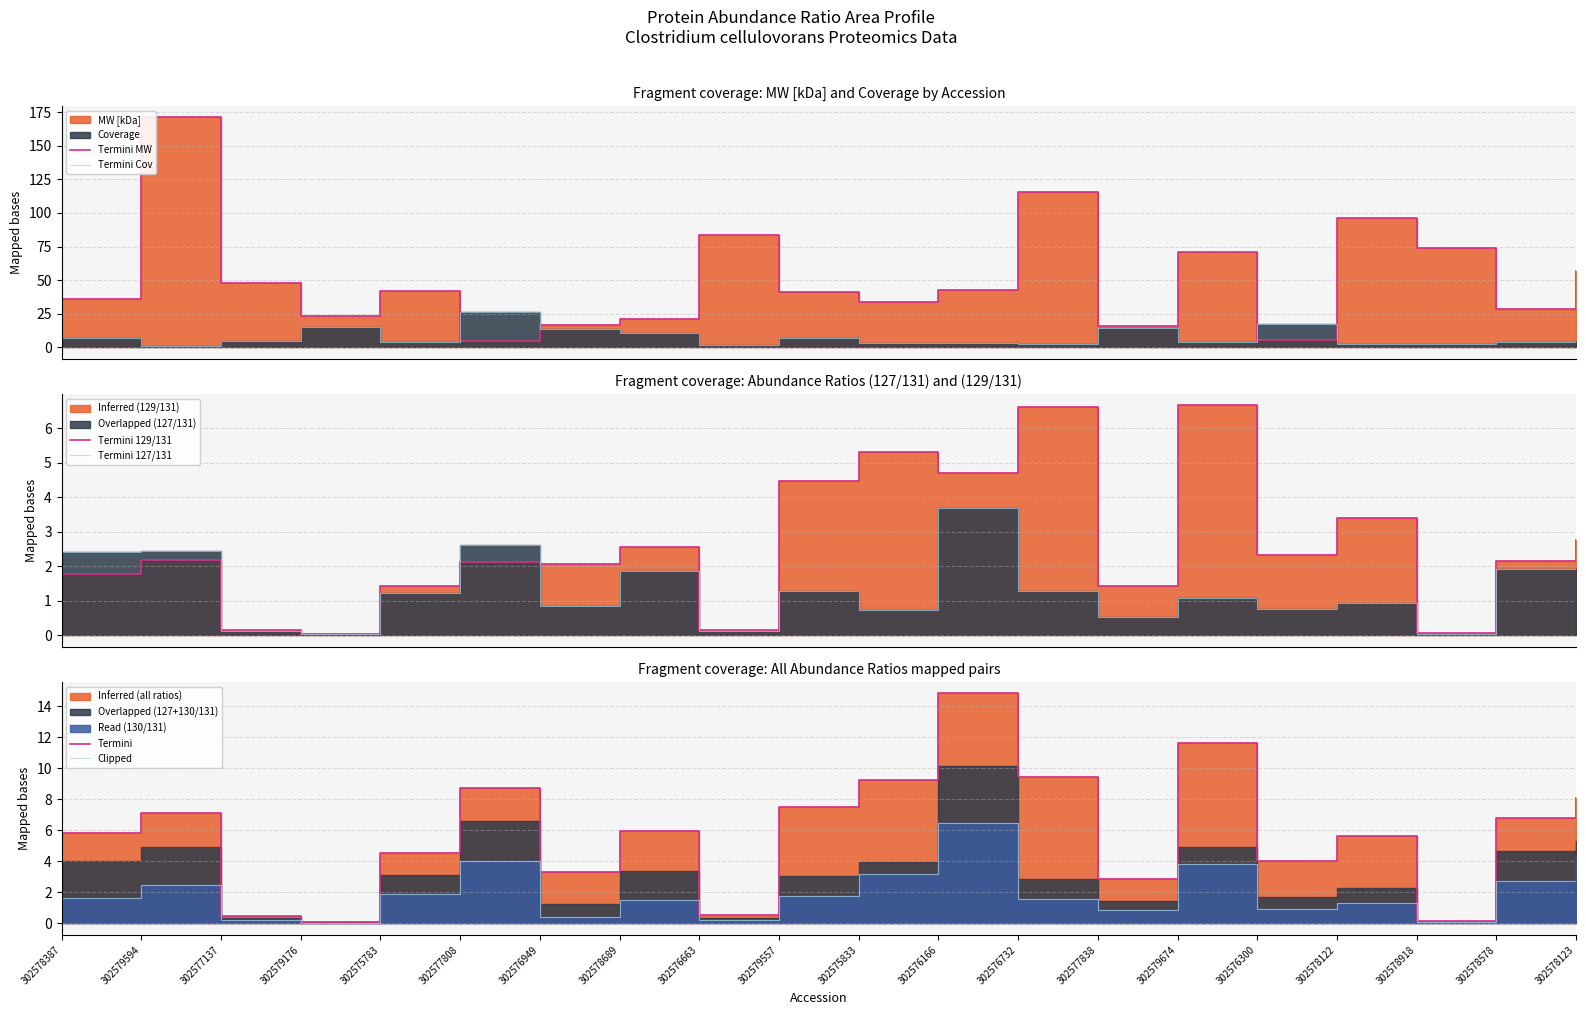

At which label does Termini Cov first exceed 4?

302578387